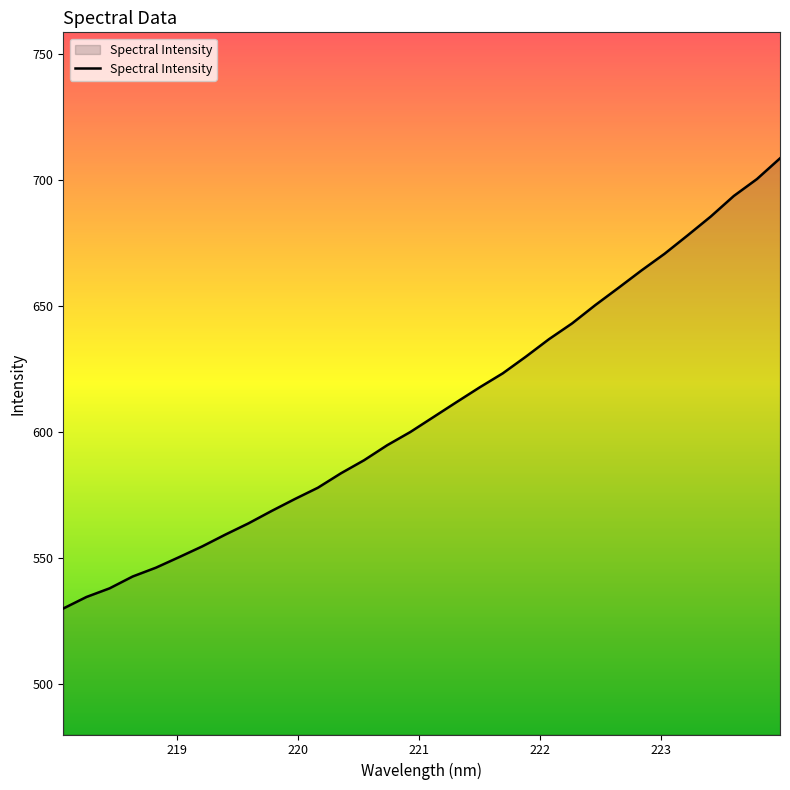

Does the chart display data point markers on the line(s)?

No